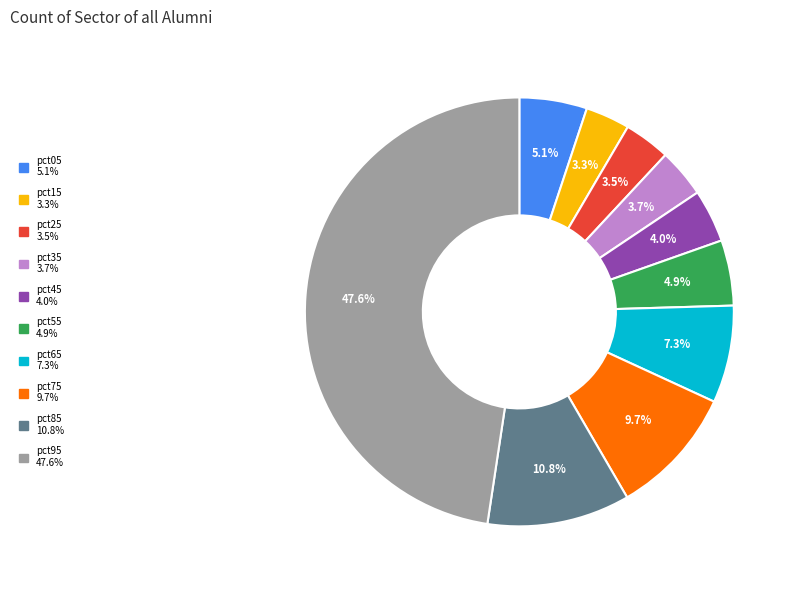

Is there any slice that represents more than half of the pie?

No